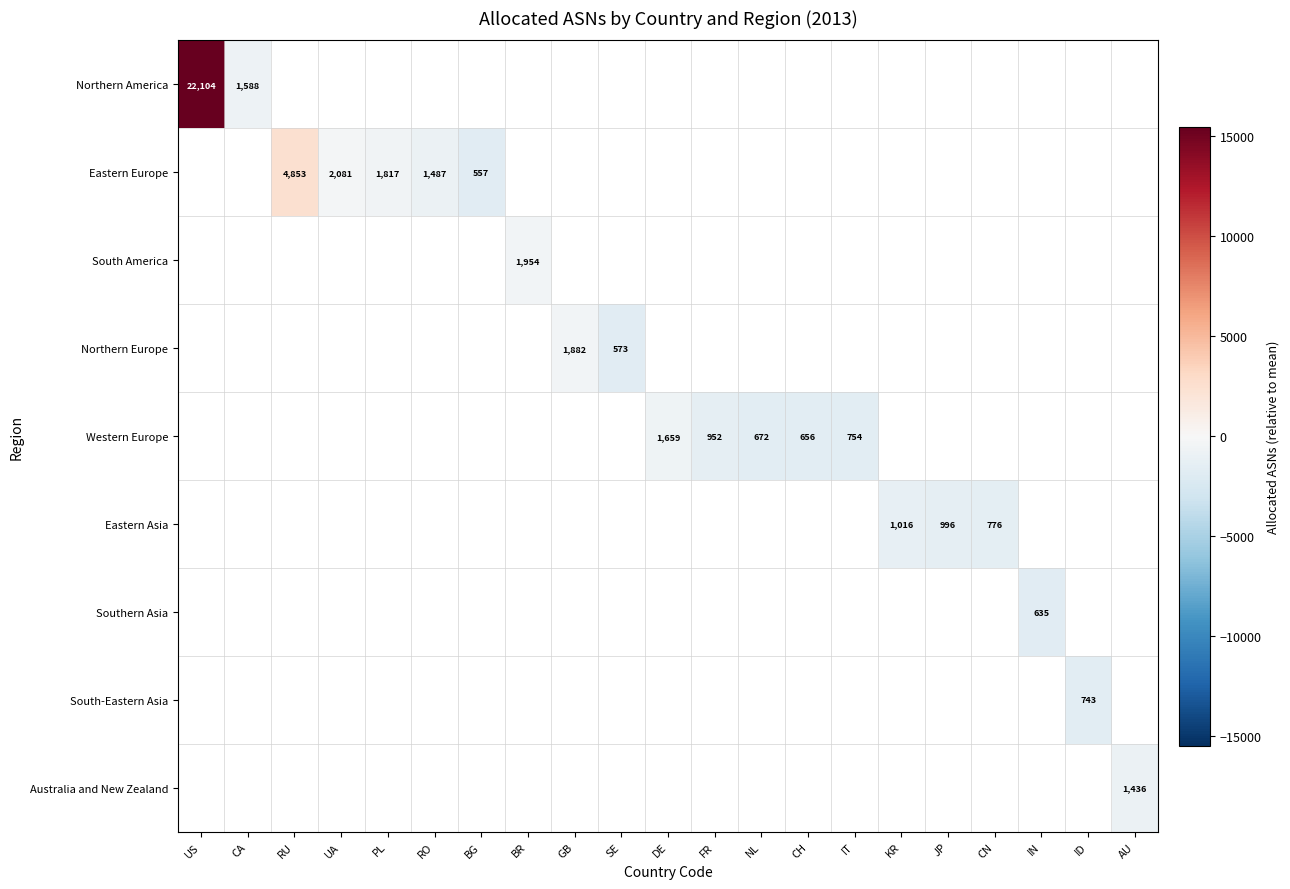

Which label corresponds to the smallest value in the chart?

BG